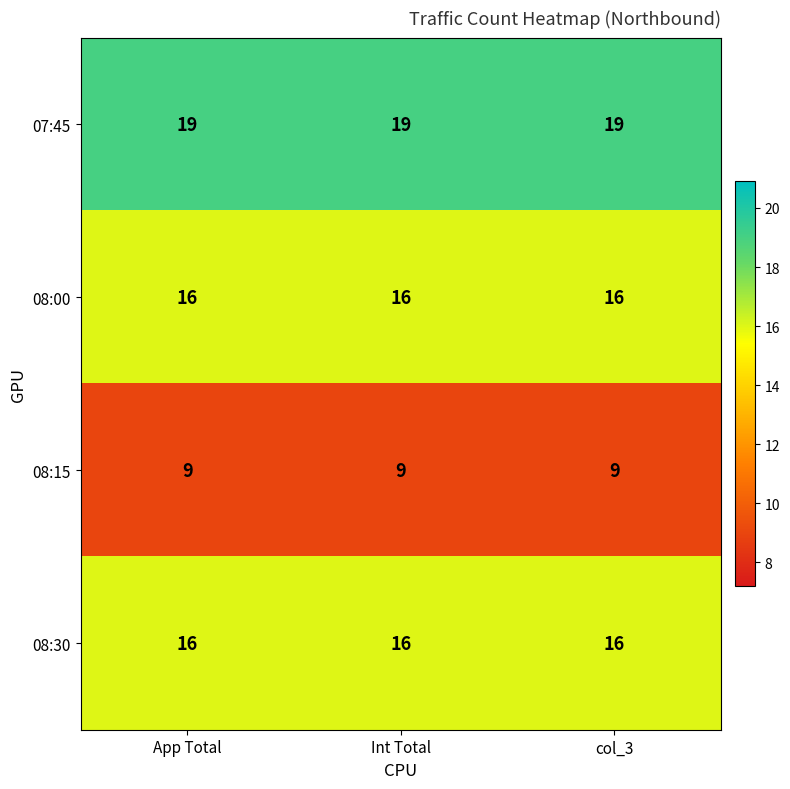

Read the 08:00 value at Int Total.

16